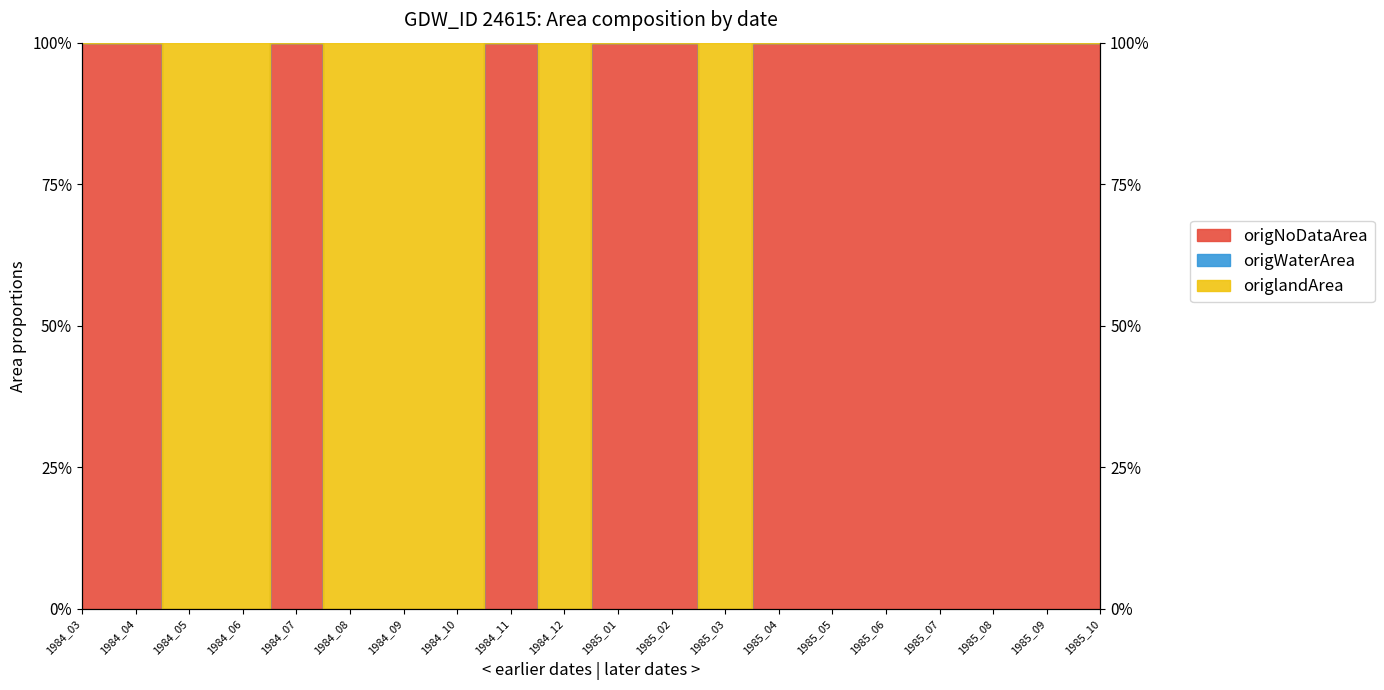

List the labels in order of origNoDataArea value, smallest first.

1984_05, 1984_06, 1984_08, 1984_09, 1984_10, 1984_12, 1985_03, 1984_03, 1984_04, 1984_07, 1984_11, 1985_01, 1985_02, 1985_04, 1985_05, 1985_06, 1985_07, 1985_08, 1985_09, 1985_10